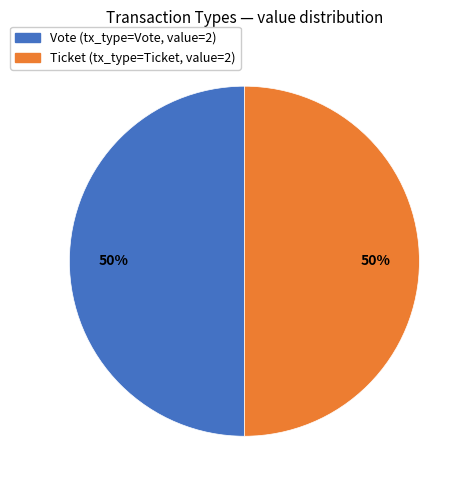

Do Vote and Ticket together represent more than half of the pie?

Yes